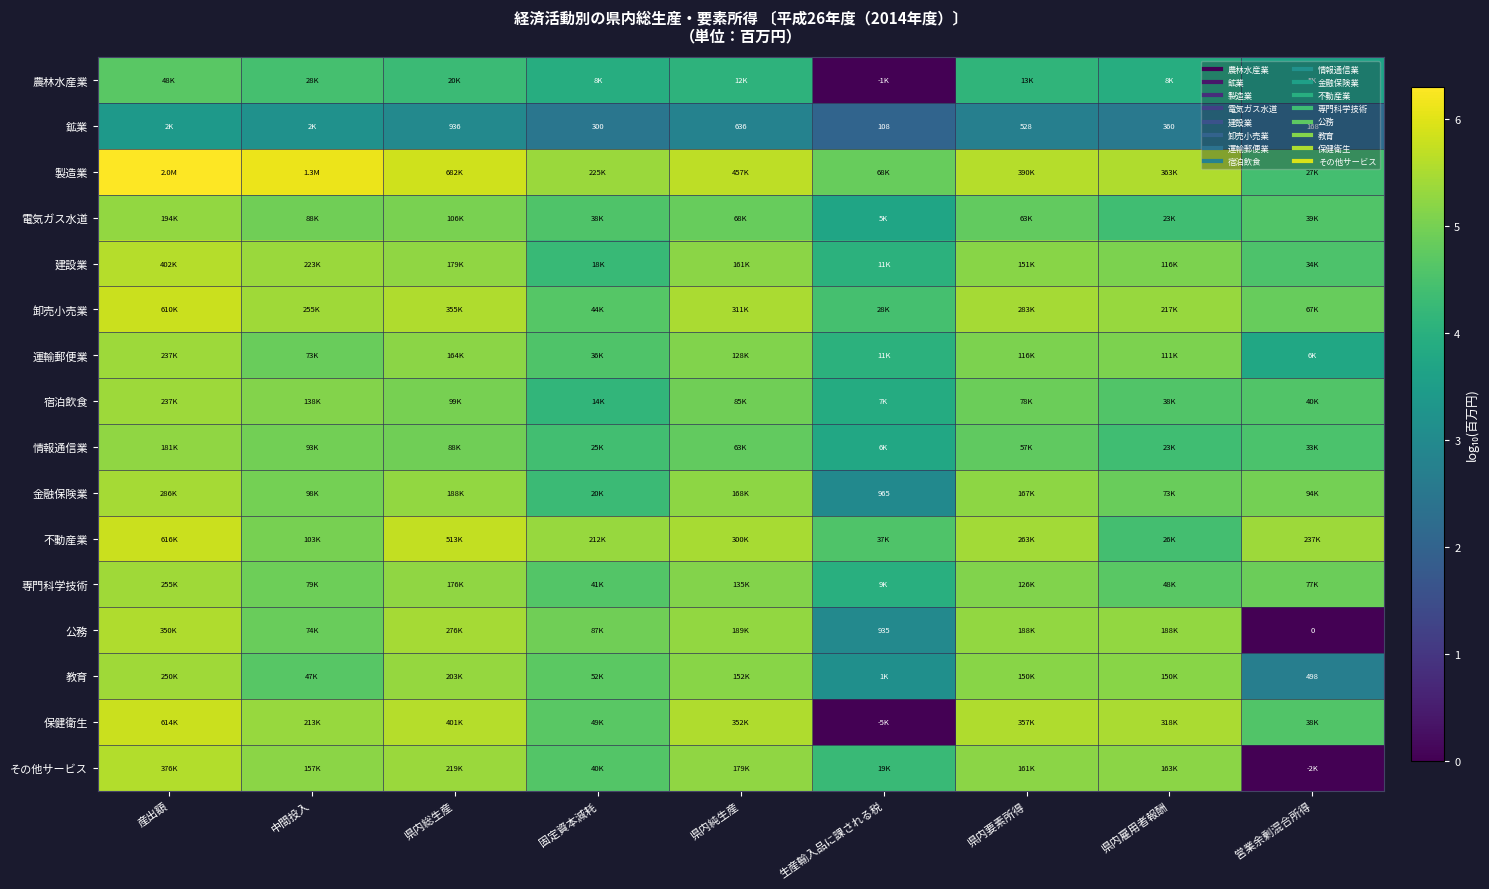

Where does the 専門科学技術 series first go above 4?

産出額